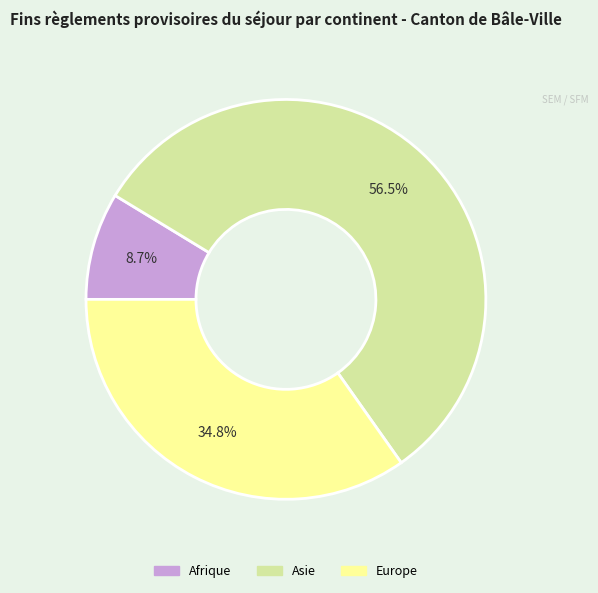

Is there a majority slice in this chart?

Yes